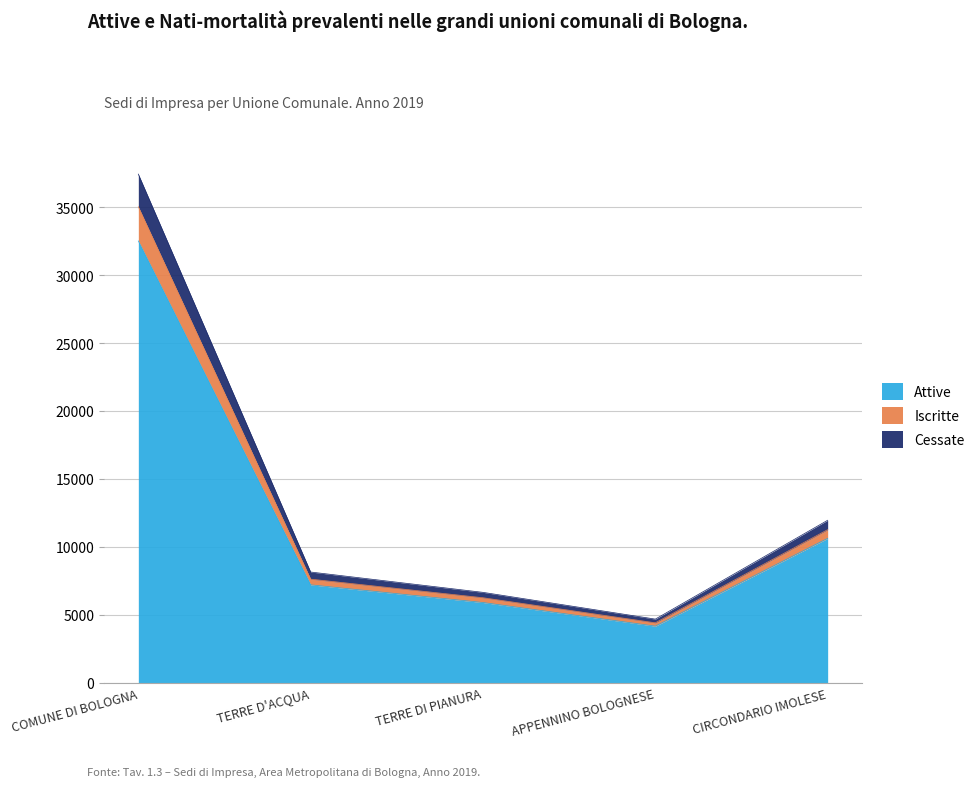

Is it true that Attive equals 7201 at TERRE D'ACQUA?

True